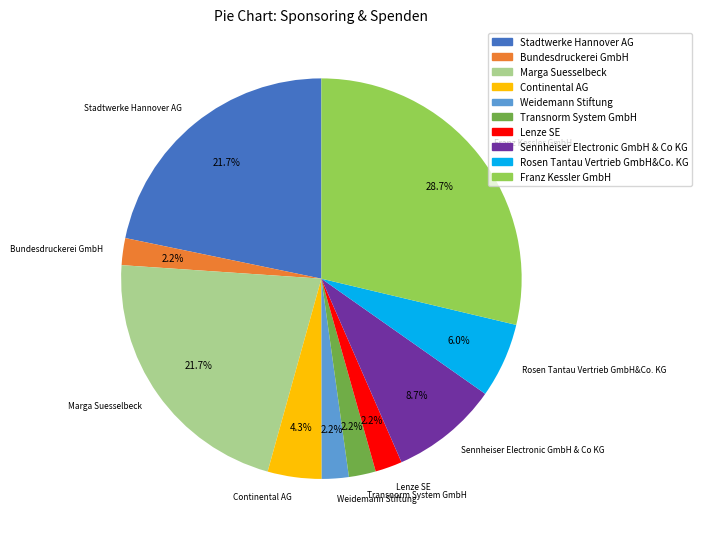

How many segments does this pie chart have?

10